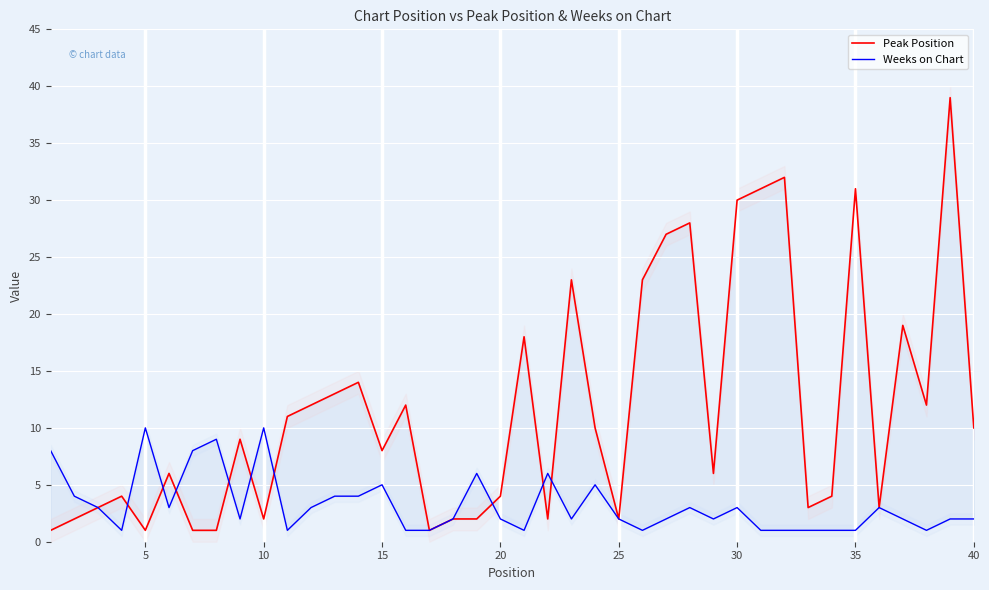

Reading left to right, what are all the values shown in this chart?

Peak Position: 1	2	3	4	1	6	1	1	9	2	11	12	13	14	8	12	1	2	2	4	18	2	23	10	2	23	27	28	6	30	31	32	3	4	31	3	19	12	39	10
Weeks on Chart: 8	4	3	1	10	3	8	9	2	10	1	3	4	4	5	1	1	2	6	2	1	6	2	5	2	1	2	3	2	3	1	1	1	1	1	3	2	1	2	2